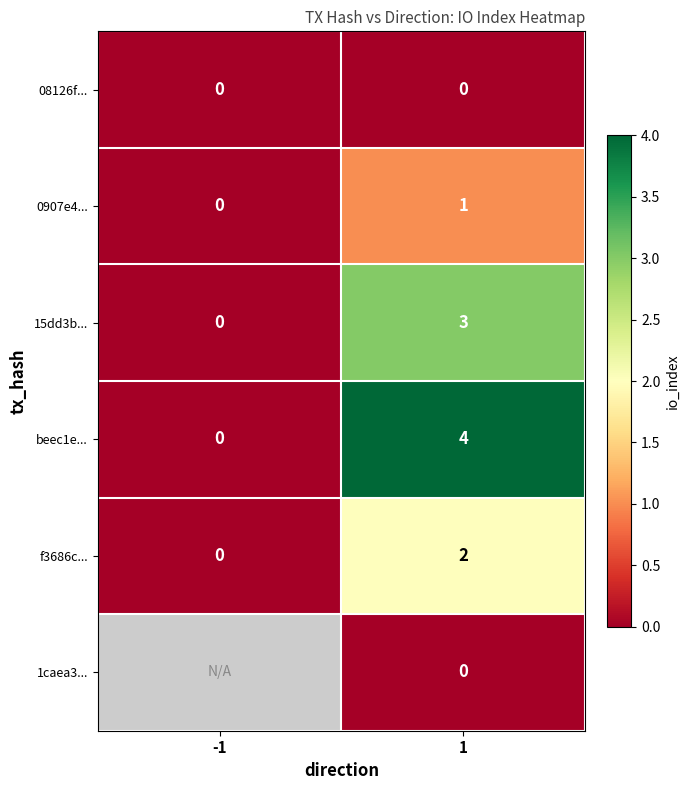

How many positive values does the f3686c... series have?

1